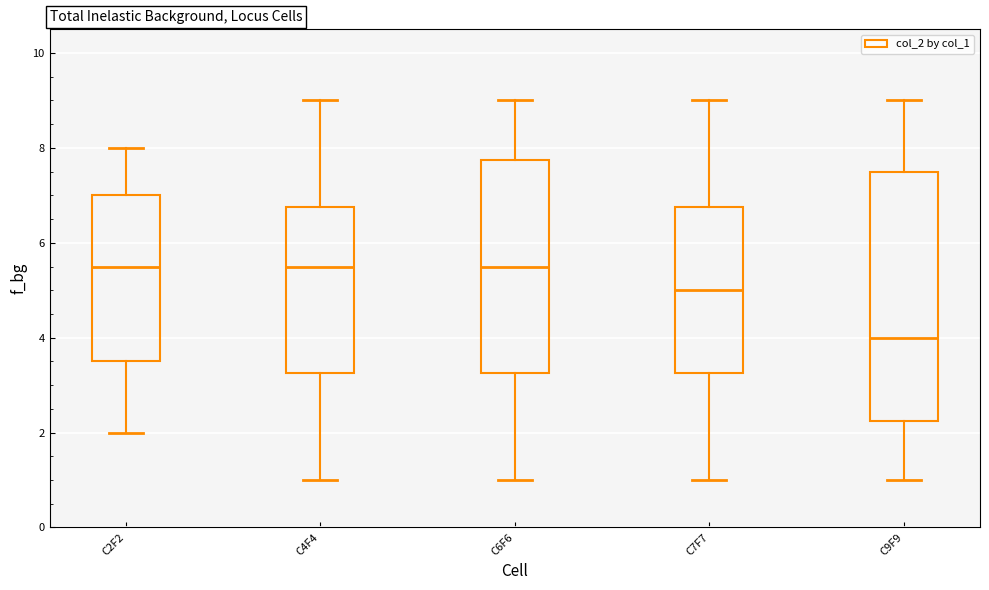

Reading left to right, transcribe this box plot: for each box, give where its median line is, the range the box spans, and where its two whiskers end, as read against the y-axis. The values are not printed on the chart, so give them approximately, as read against the axis.

C2F2: median 5.6, box 3.6 to 7.0, whiskers 2.0 to 8.0
C4F4: median 5.6, box 3.2 to 6.8, whiskers 1.0 to 9.0
C6F6: median 5.6, box 3.2 to 7.8, whiskers 1.0 to 9.0
C7F7: median 5.0, box 3.2 to 6.8, whiskers 1.0 to 9.0
C9F9: median 4.0, box 2.2 to 7.6, whiskers 1.0 to 9.0